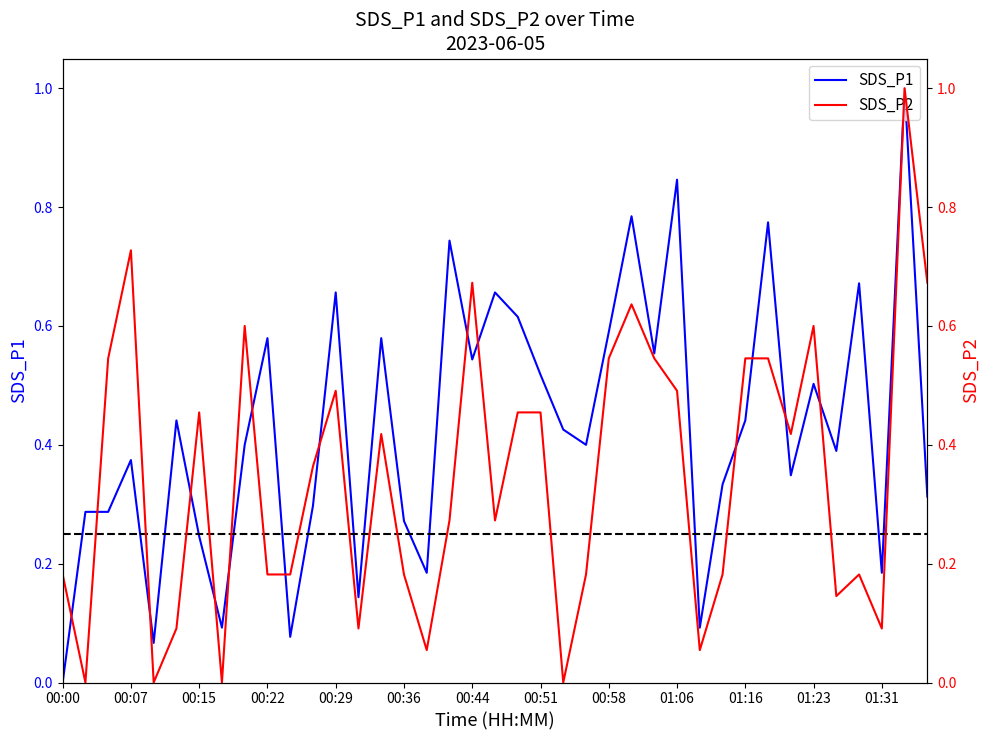

At how many categories does at least one series exceed 0?

39